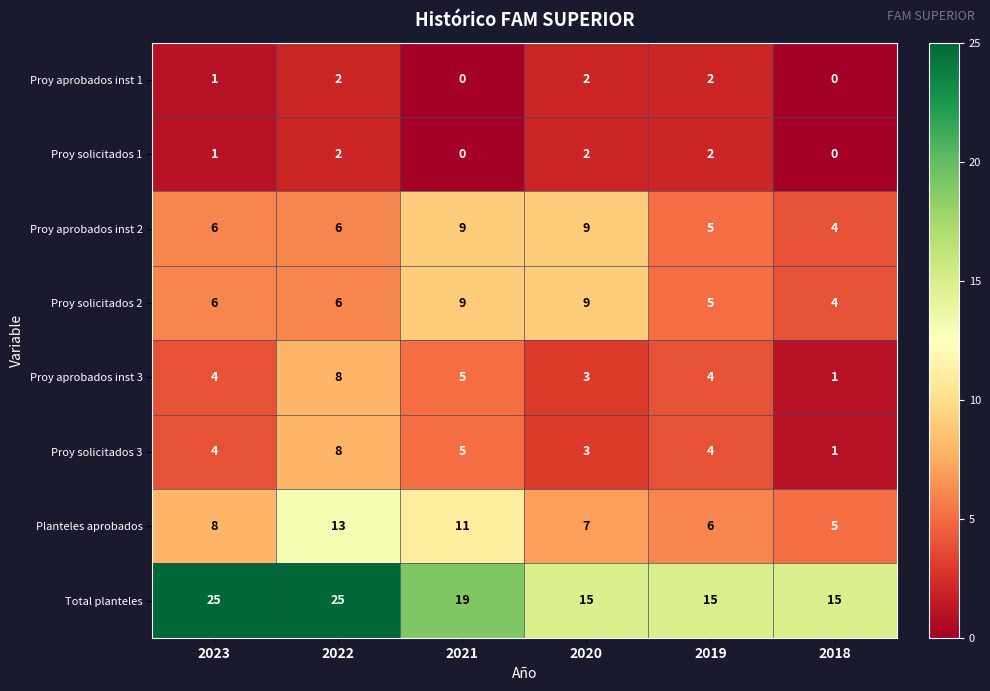

Which series has the largest range (max minus min)?

Total planteles